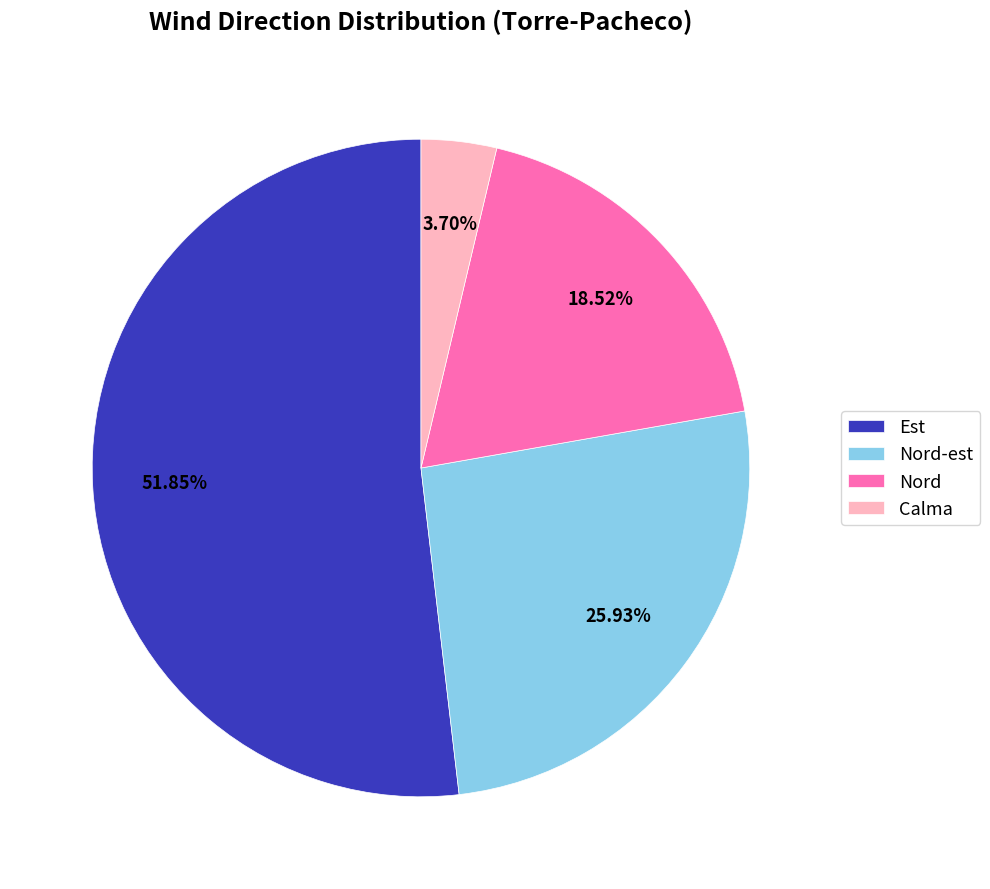

Do Nord-est and Est together represent more than half of the pie?

Yes